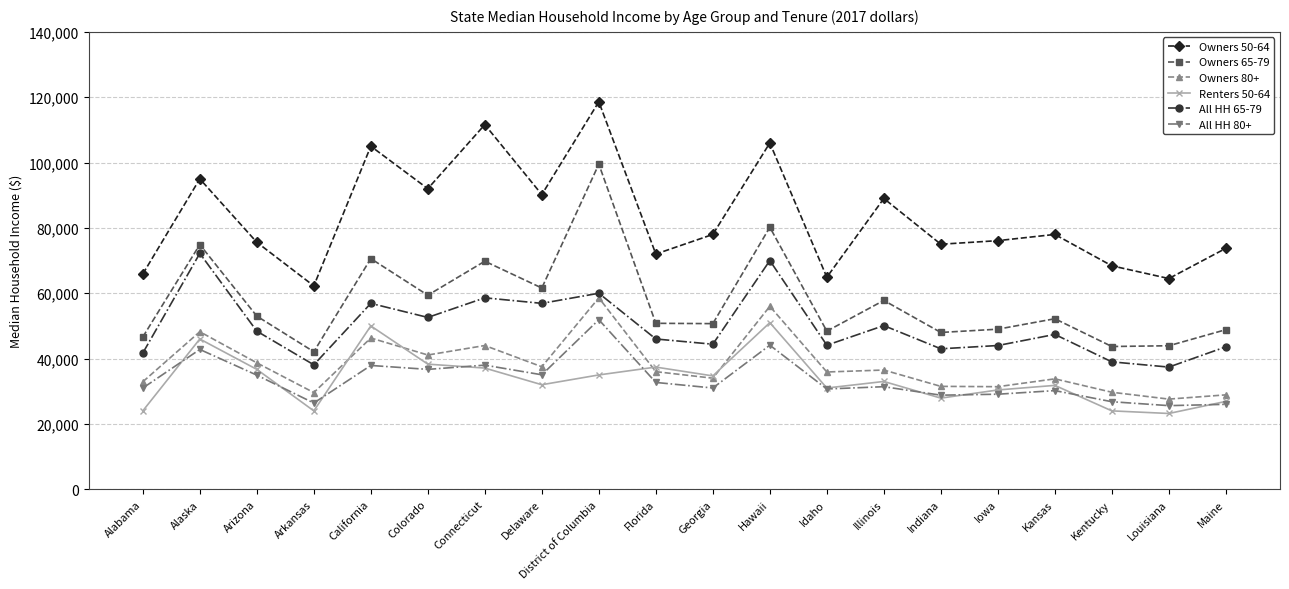

What are all the series names shown in the legend?

Owners 50-64, Owners 65-79, Owners 80+, Renters 50-64, All HH 65-79, All HH 80+